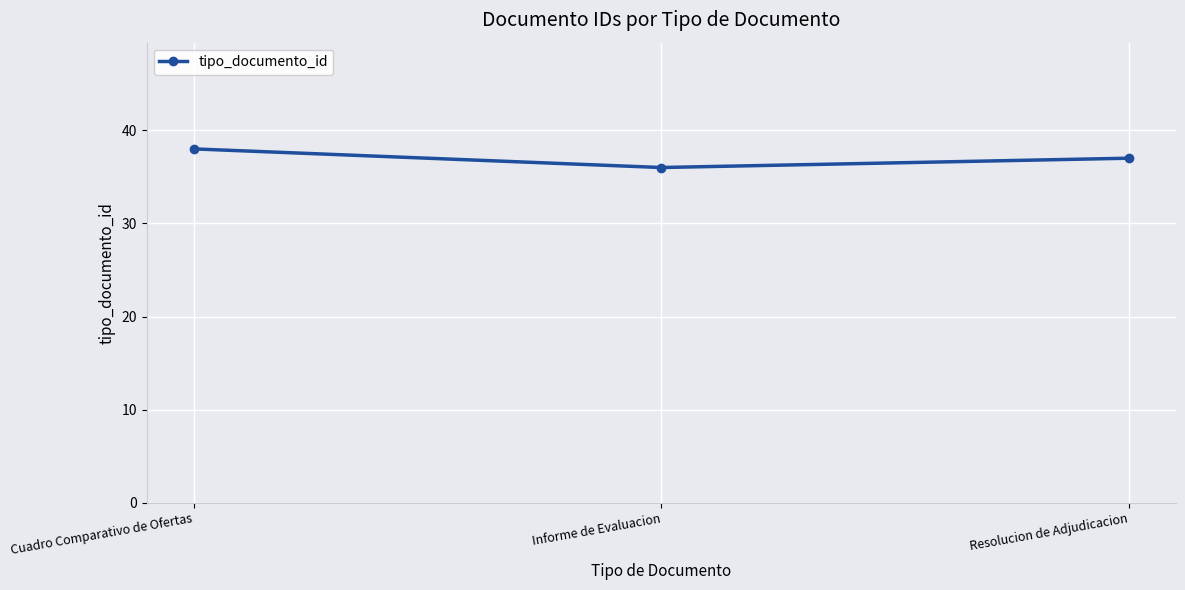

Is it true that the value at Cuadro Comparativo de Ofertas is 62?

False